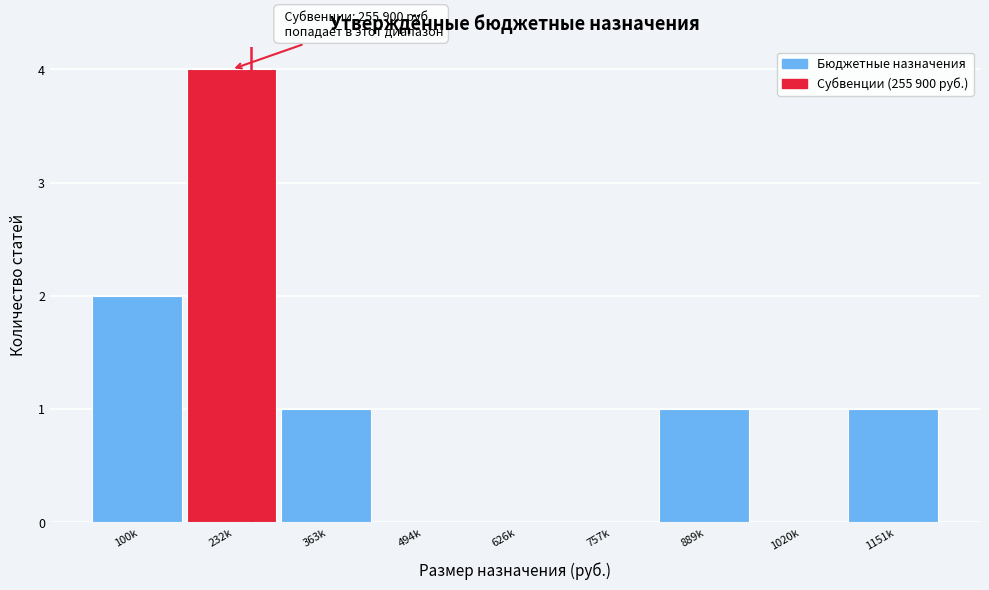

Reading right to left, list all the values displayed in this chart.

1151k=1	1020k=0	889k=1	757k=0	626k=0	494k=0	363k=1	232k=4	100k=2